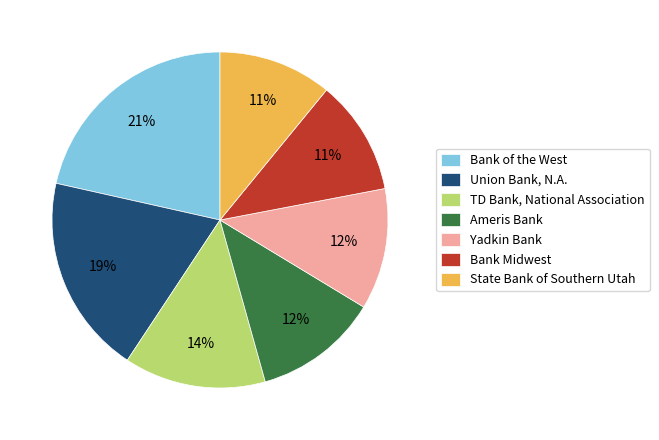

Which slice is the largest?

Bank of the West